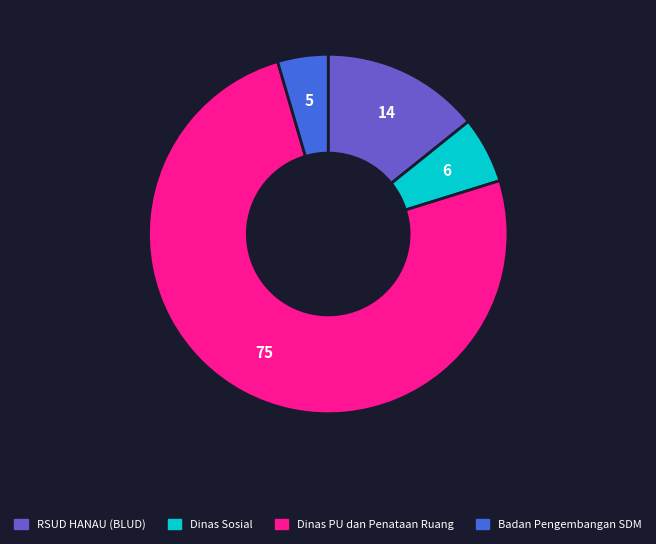

Does any single category account for the majority?

Yes